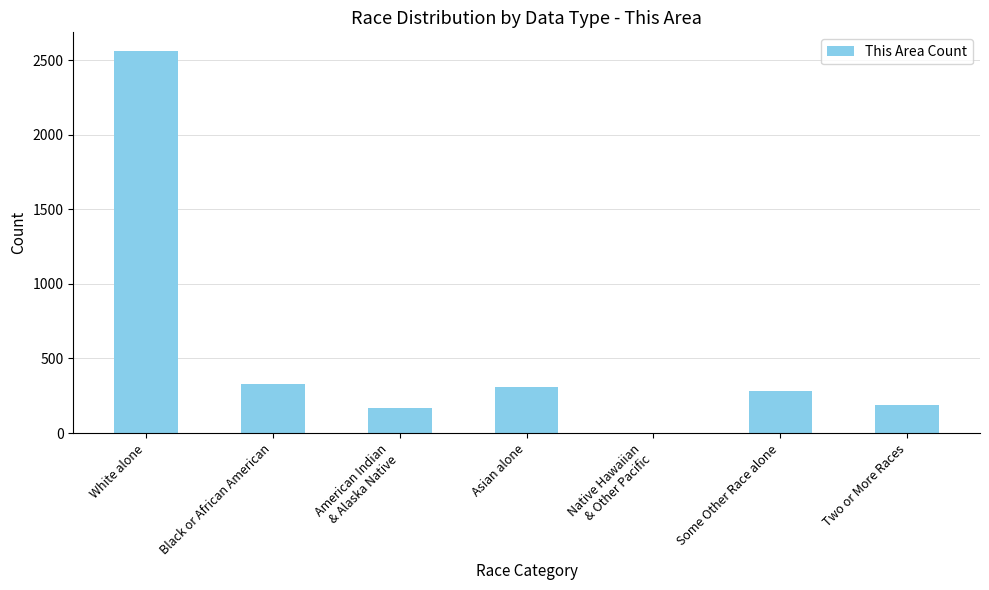

Reading left to right, transcribe all the data shown in this chart.

White alone=2558	Black or African American=326	American Indian
& Alaska Native=170	Asian alone=309	Native Hawaiian
& Other Pacific=0	Some Other Race alone=284	Two or More Races=189